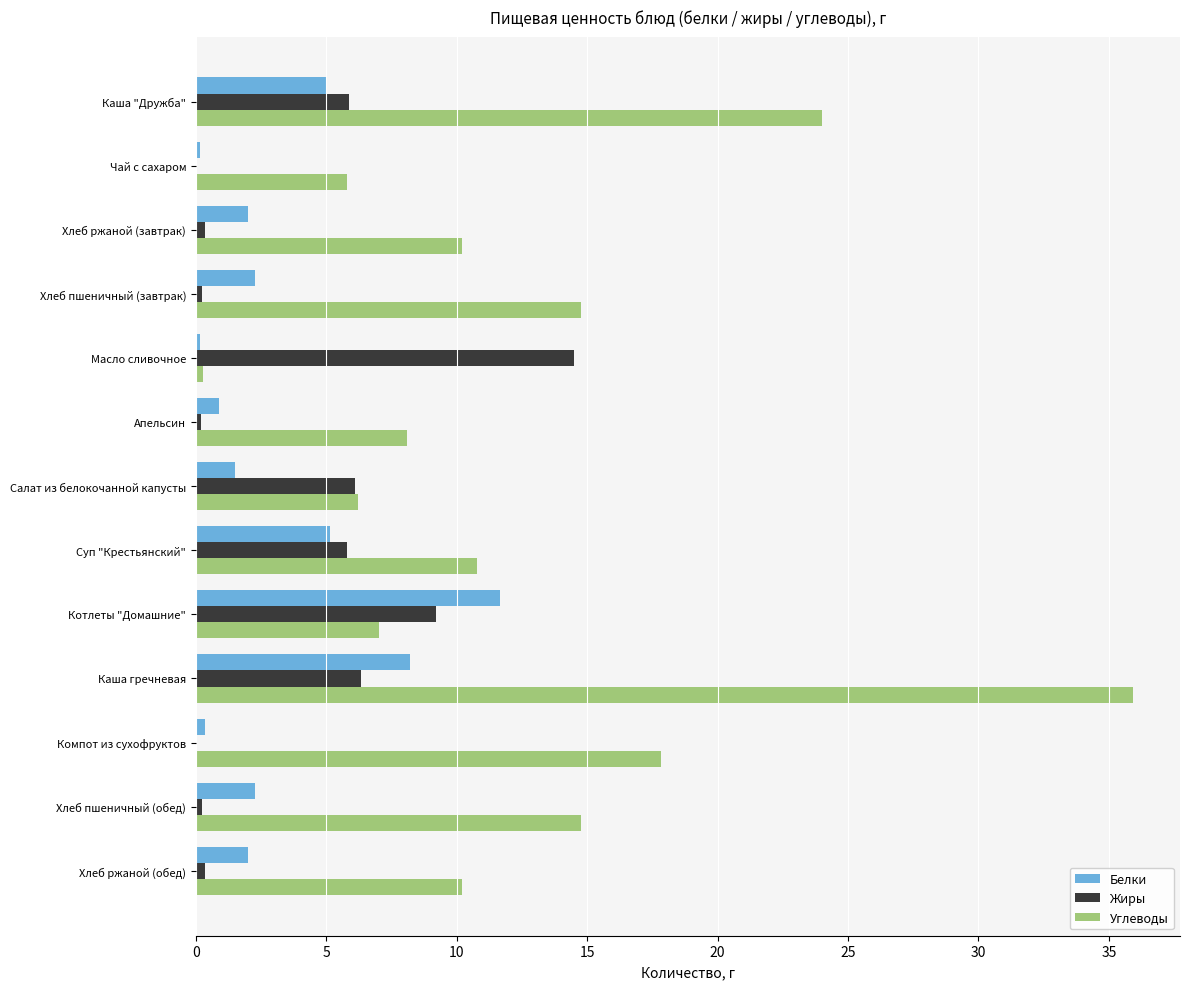

Which series has the largest total across all categories?

Углеводы